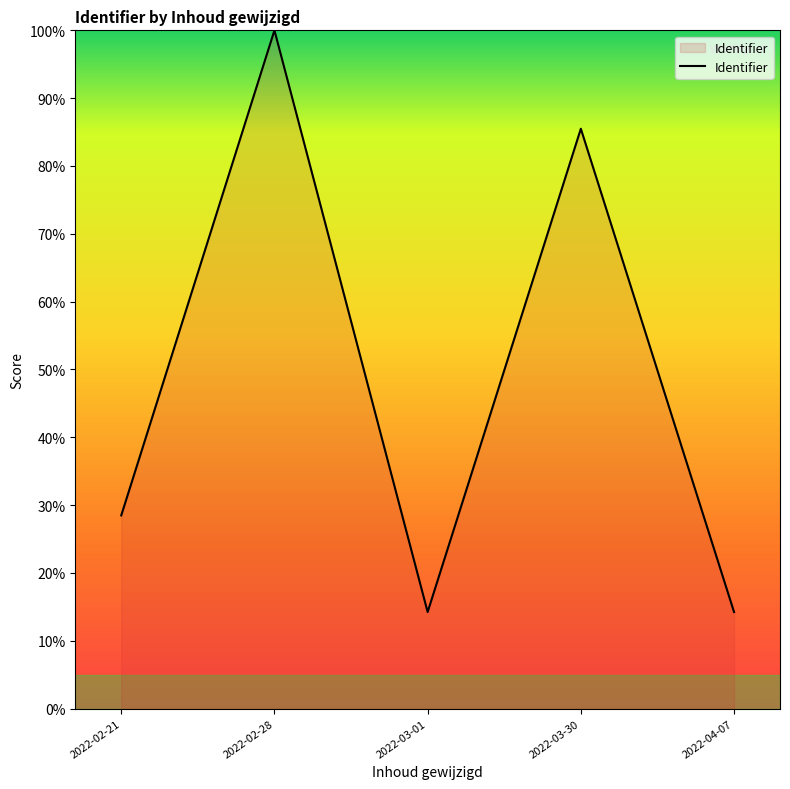

What is the ratio of the value at 2022-03-01 to the value at 2022-04-07?

1.0